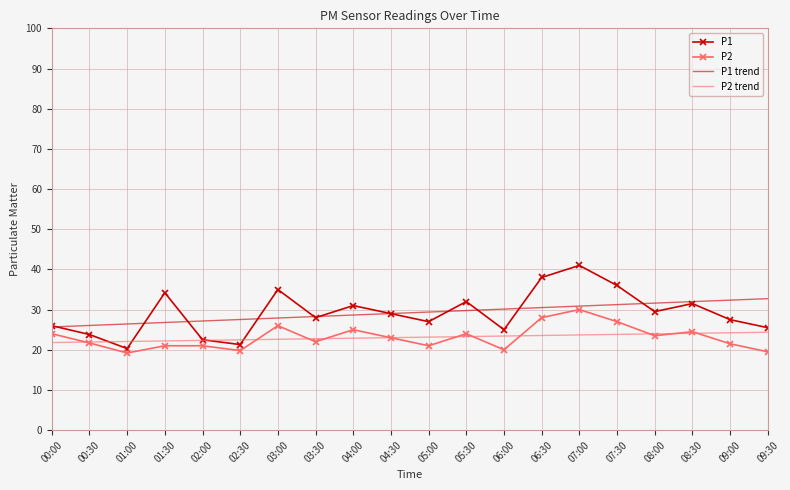

What position from the left is 00:00?

1